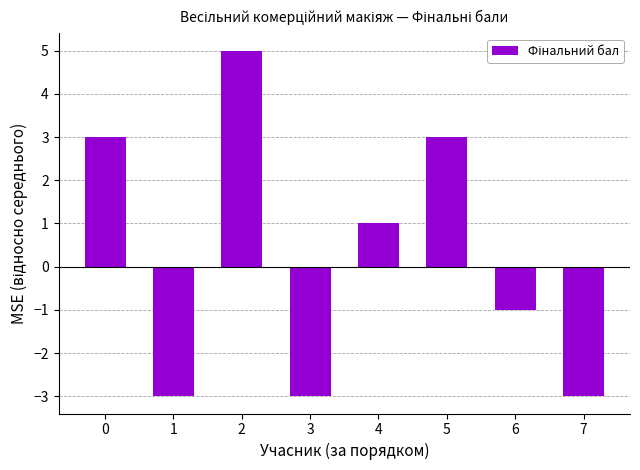

What is the greatest value displayed?

5